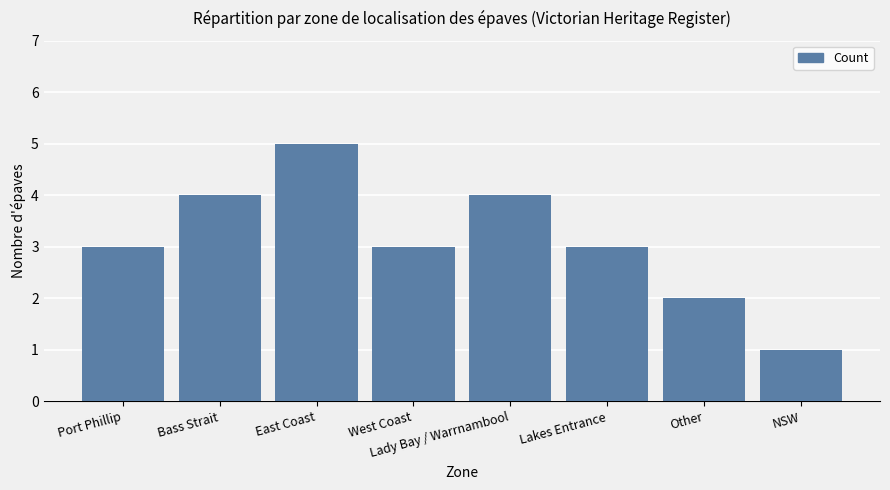

Reading right to left, transcribe all the data shown in this chart.

1	2	3	4	3	5	4	3